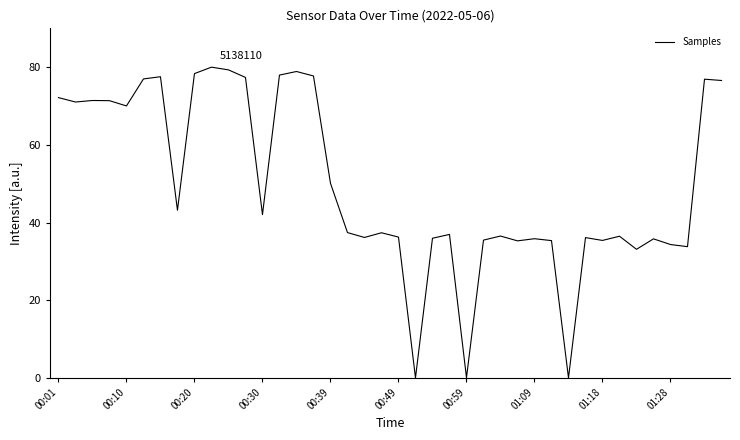

What is the maximum value shown in the chart?

80.0